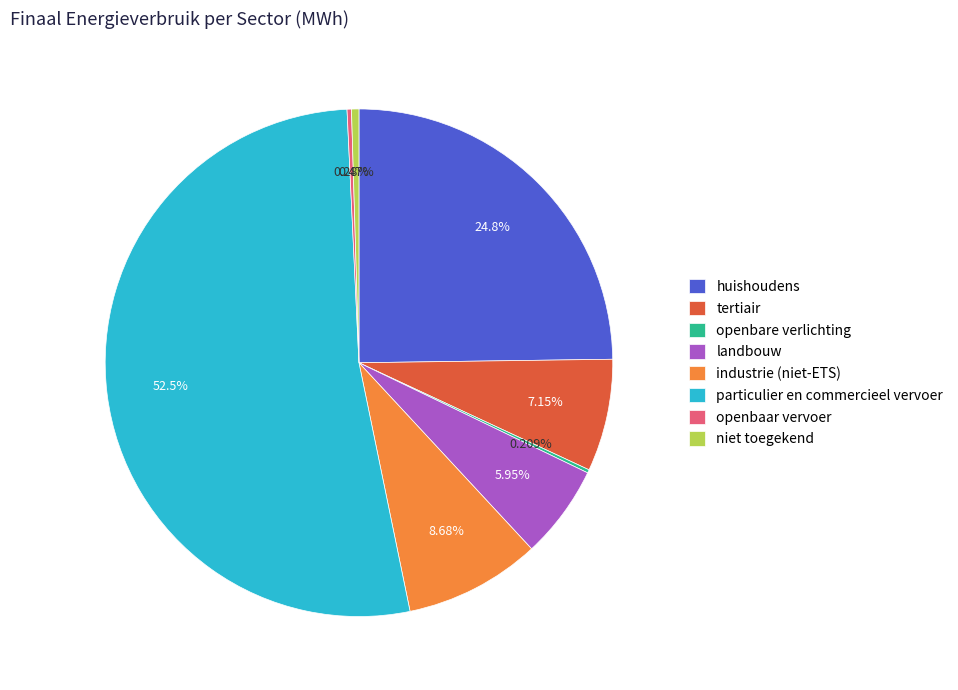

What percentage do huishoudens and tertiair together represent?

31.9%